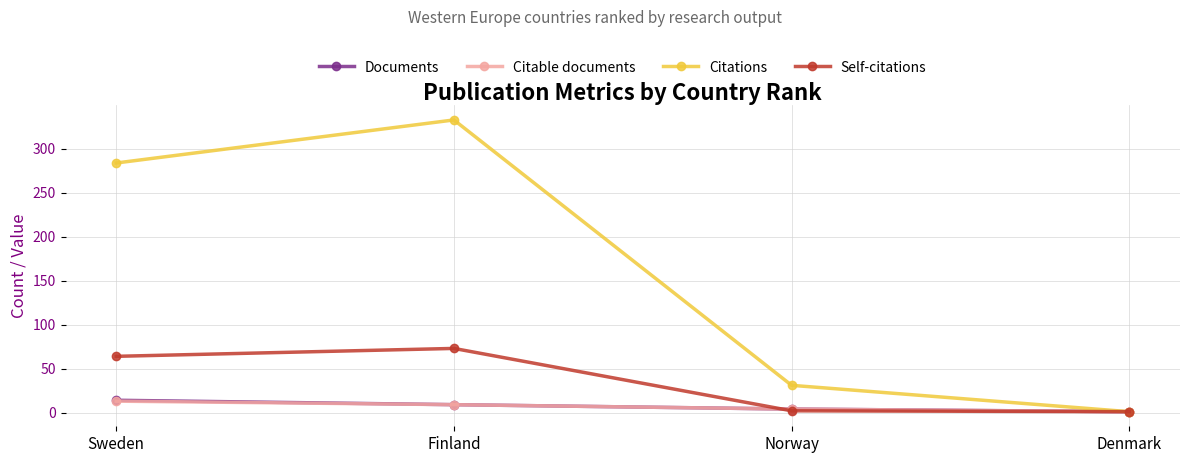

At which category does the chart reach its peak across all series?

Finland